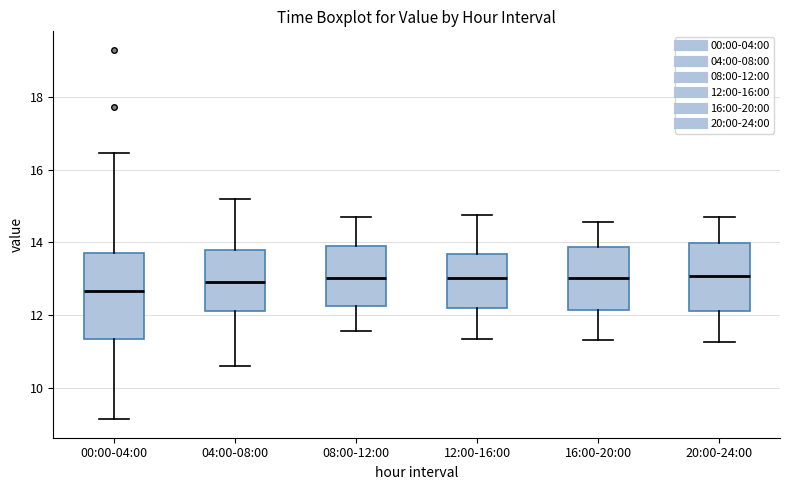

Reading left to right, read every box against the y-axis: the position of its median line, the range the box covers, and the ends of its whiskers. The values are not printed on the chart, so give them approximately, as read against the axis.

00:00-04:00: median 12.6, box 11.4 to 13.6, whiskers 9.2 to 16.4
04:00-08:00: median 13.0, box 12.2 to 13.8, whiskers 10.6 to 15.2
08:00-12:00: median 13.0, box 12.2 to 14.0, whiskers 11.6 to 14.8
12:00-16:00: median 13.0, box 12.2 to 13.6, whiskers 11.4 to 14.8
16:00-20:00: median 13.0, box 12.2 to 13.8, whiskers 11.4 to 14.6
20:00-24:00: median 13.0, box 12.2 to 14.0, whiskers 11.2 to 14.8